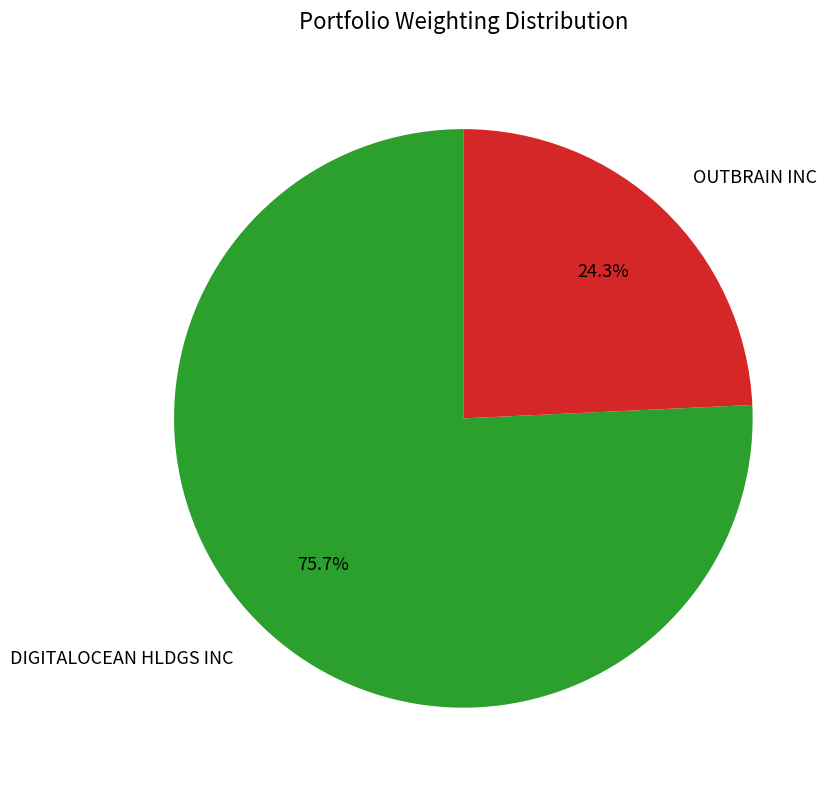

True or false: OUTBRAIN INC accounts for 37% of the total.

False